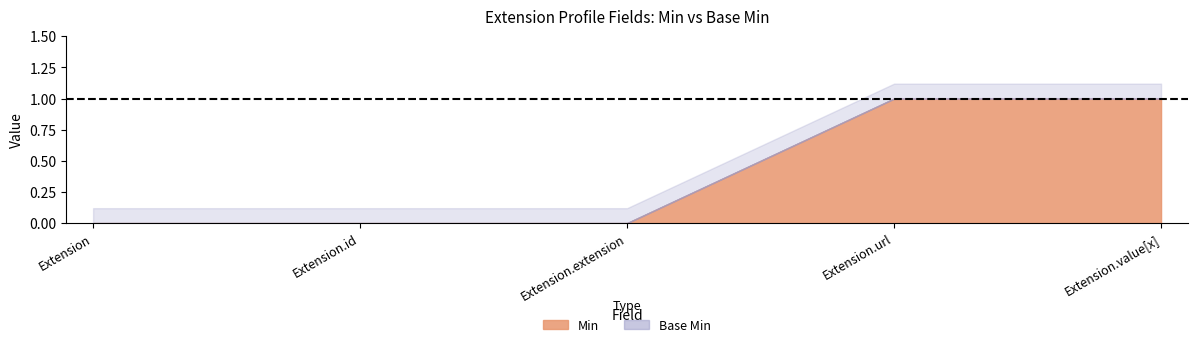

What is the difference between the Min values at Extension and Extension.url?

1